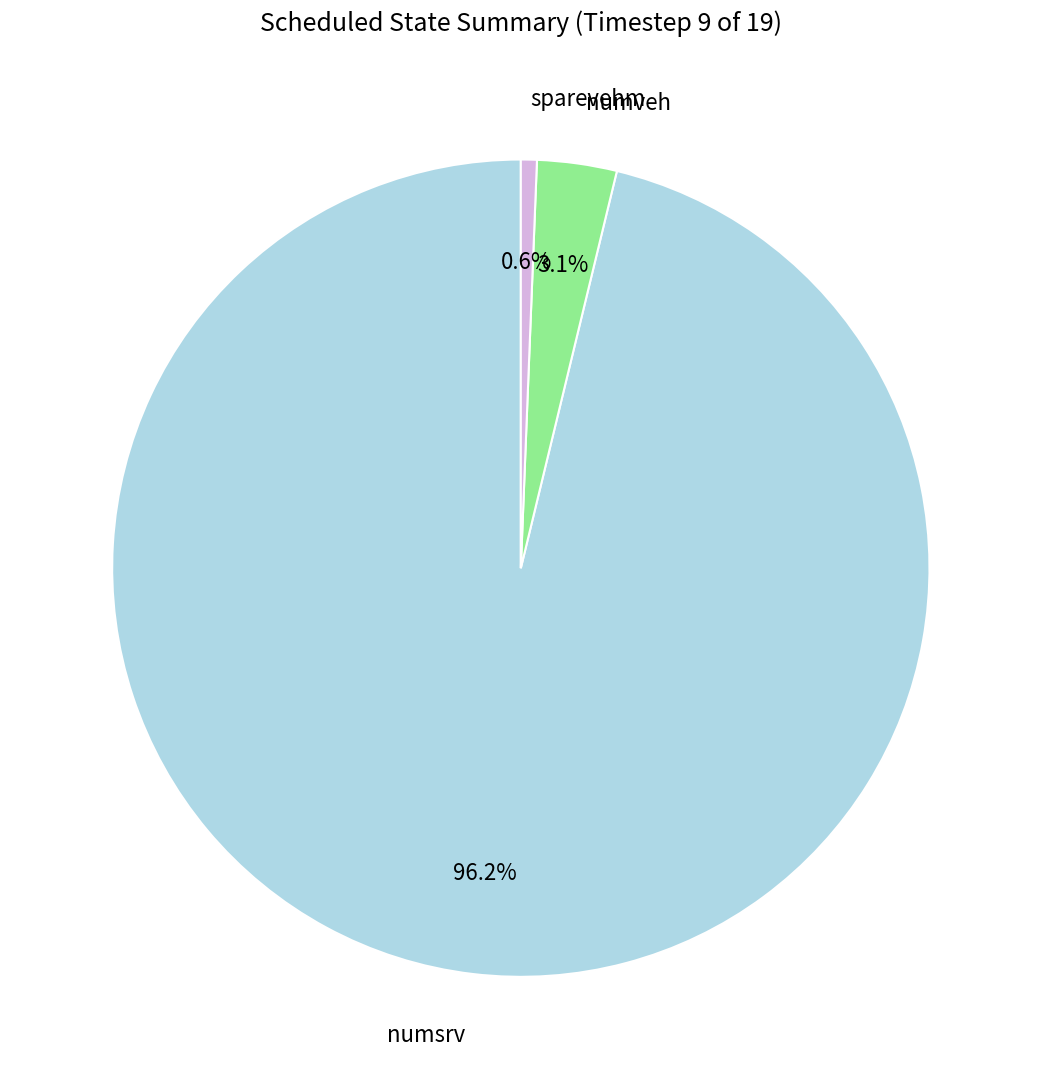

True or false: numsrv accounts for 83% of the total.

False